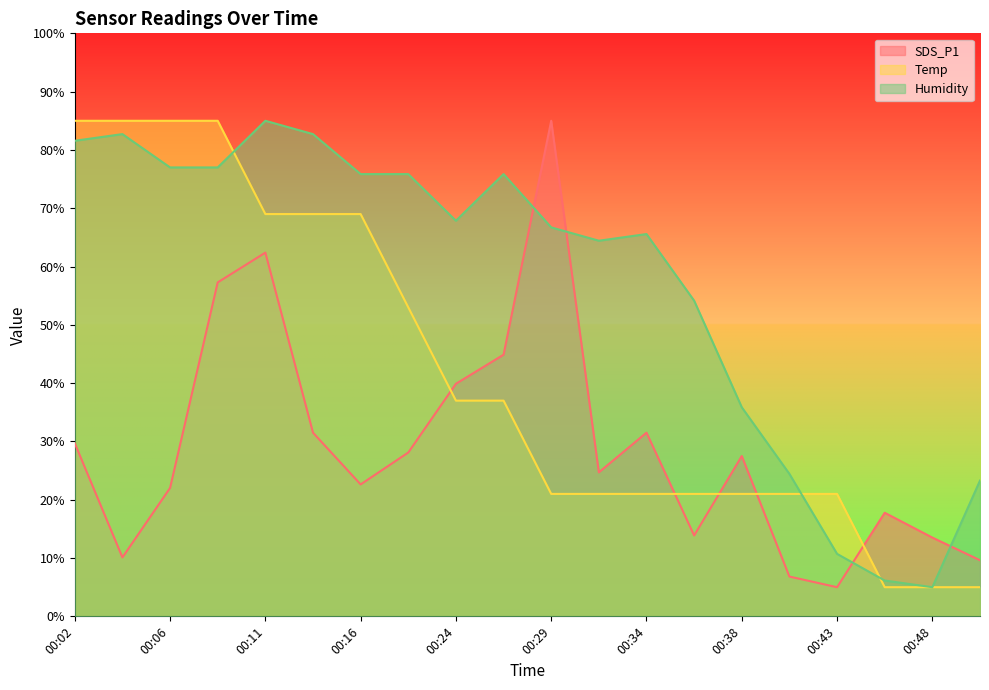

Rank the series at 00:41 from lowest to highest value.

SDS_P1, Temp, Humidity